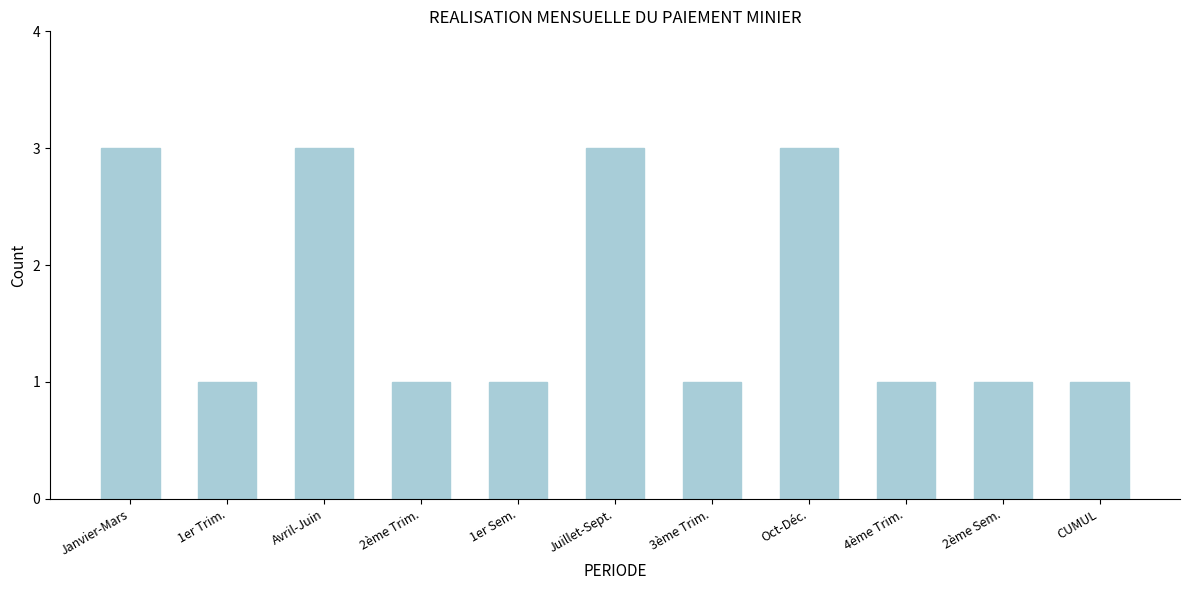

Reading right to left, what are all the values shown in this chart?

1	1	1	3	1	3	1	1	3	1	3